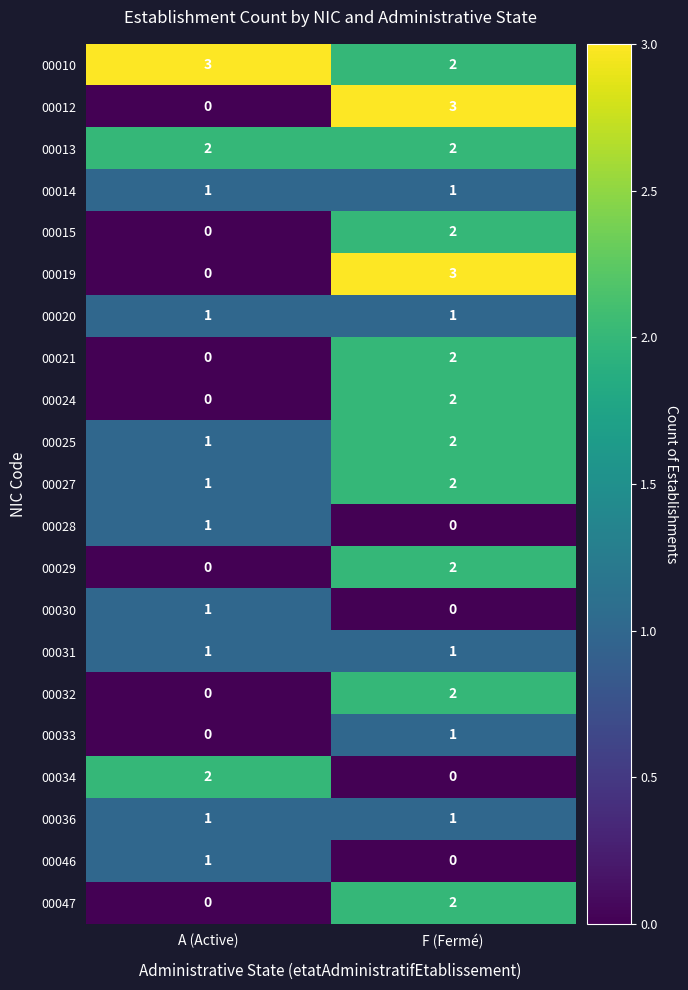

What is the spread (max minus min) of values at F (Fermé)?

3